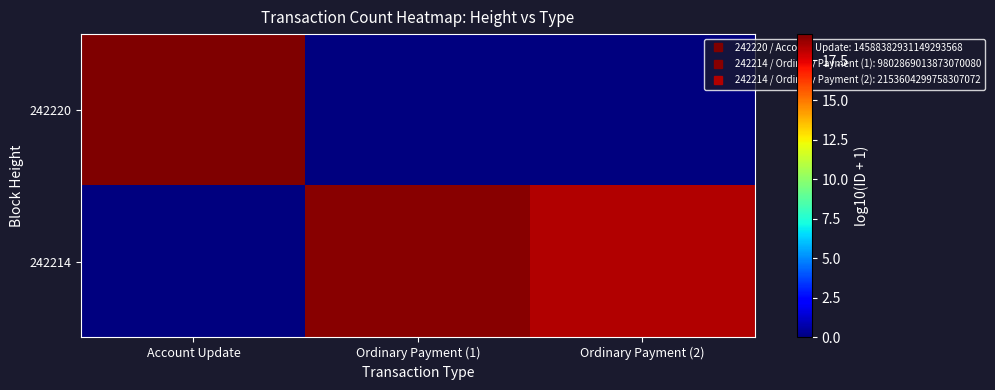

List the series in order of their overall mean, lowest first.

242220, 242214